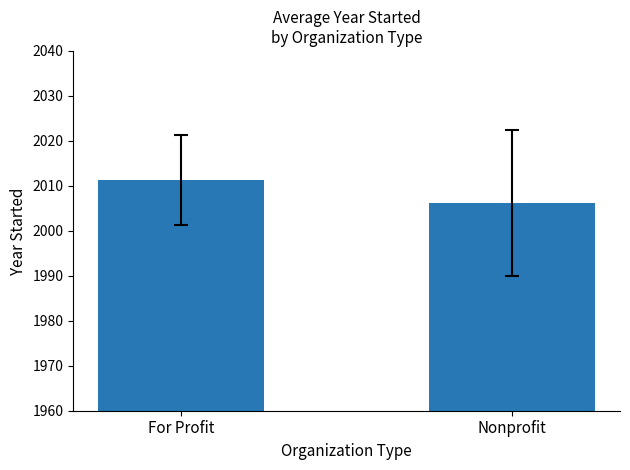

What is the minimum value shown in the chart?

2006.1